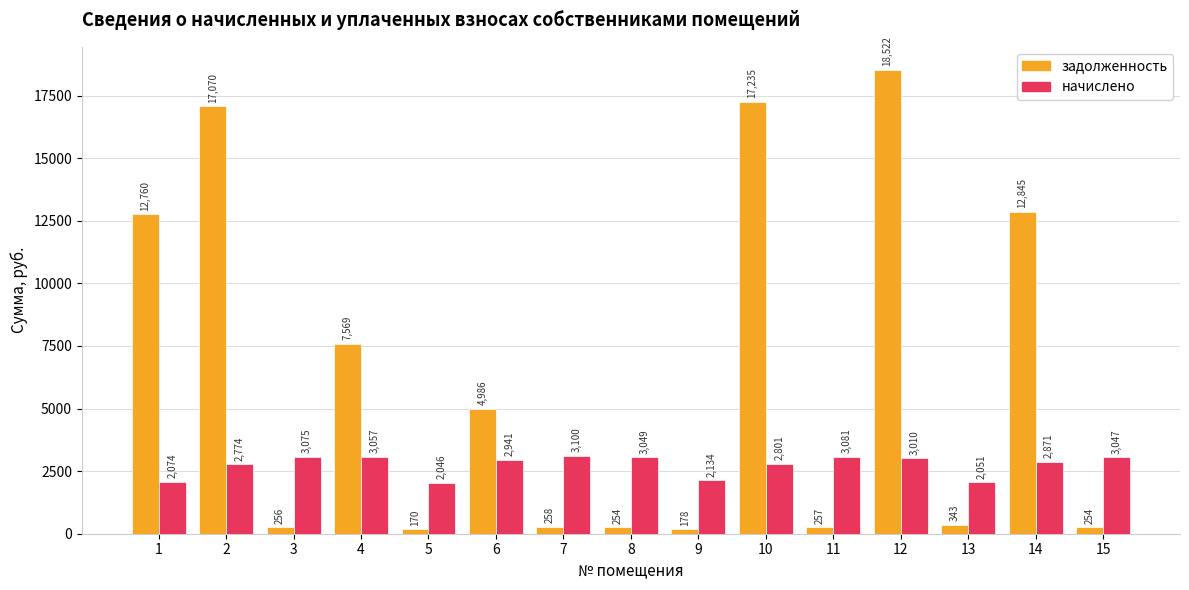

Between 3 and 10, which series saw the biggest shift?

задолженность